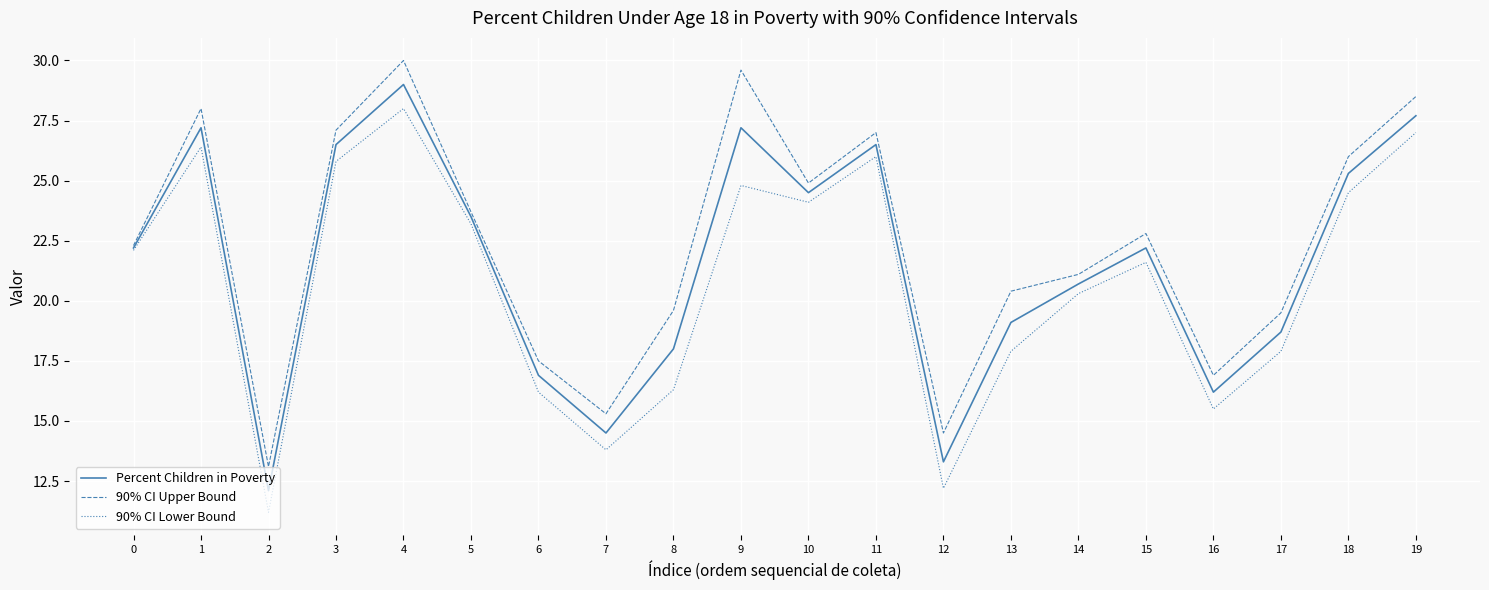

What is the difference between the highest and lowest values at 6?

1.3